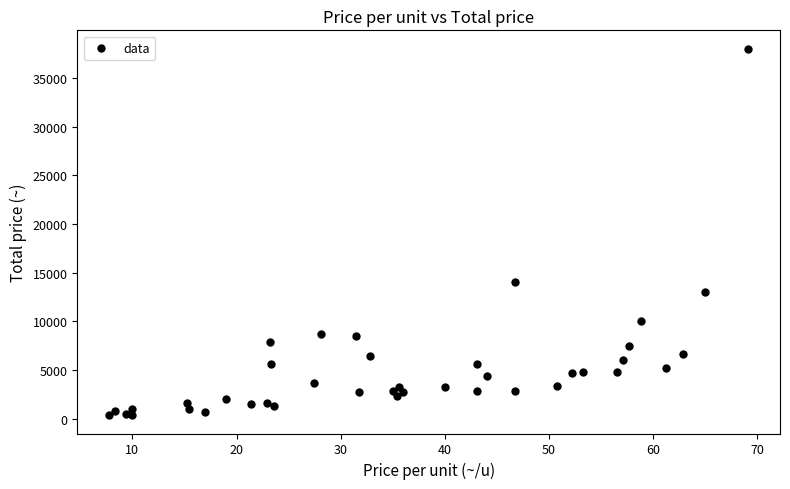

What Y value in the scatter plot is closest to 19175?

14000